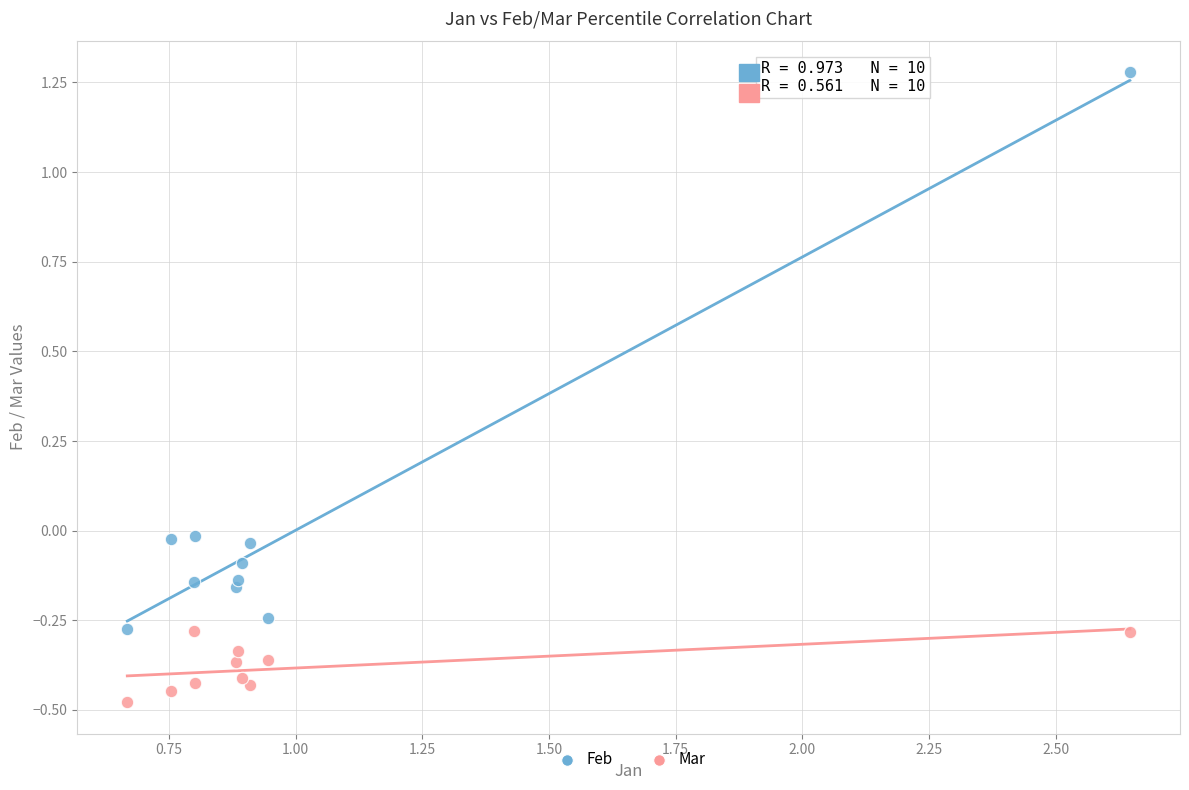

Across all data points, what is the range of X values (max minus min)?

2.0